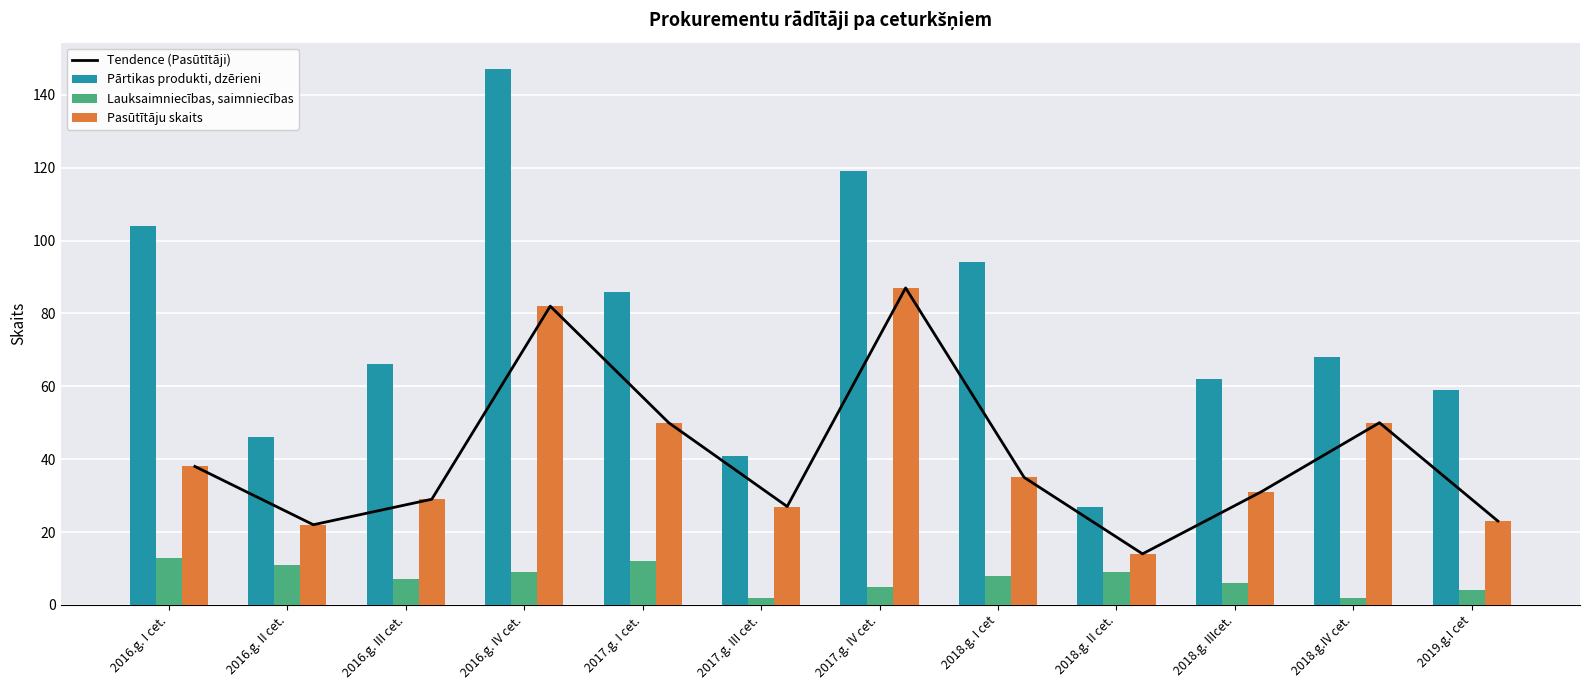

Are the bars grouped side by side (vs. stacked)?

Yes